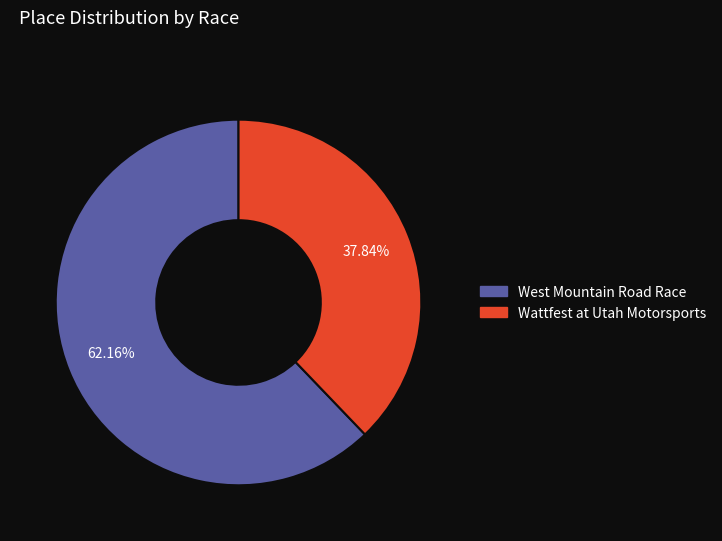

Which slice is the largest?

West Mountain Road Race